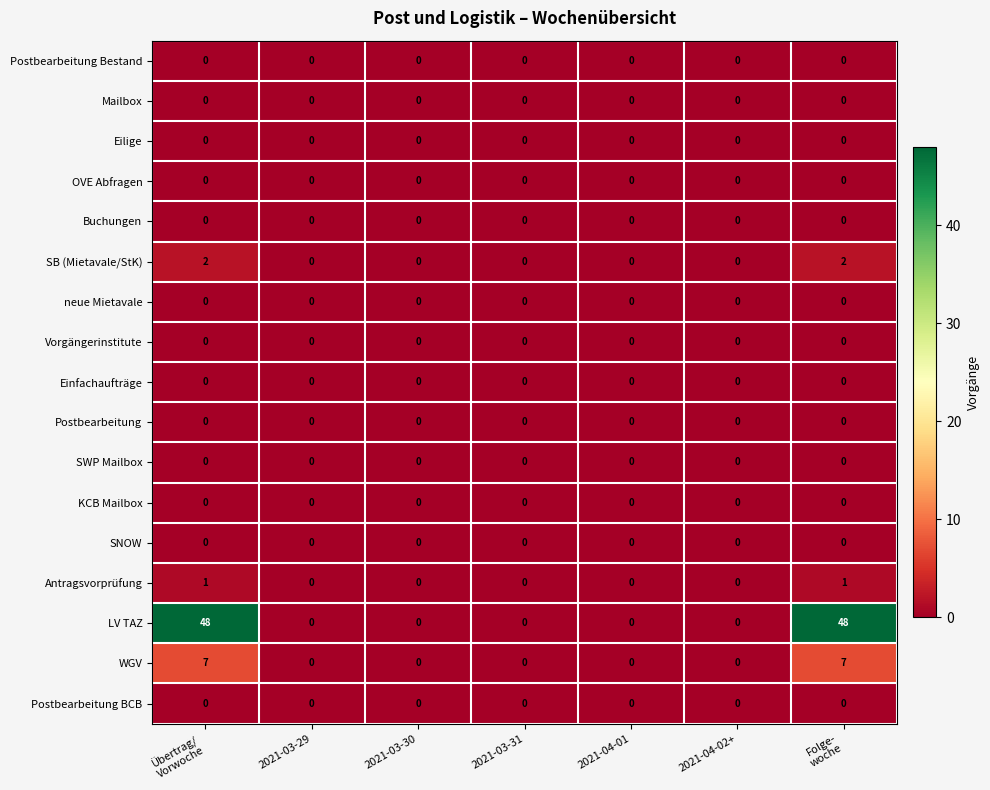

Which series has the largest total across all categories?

LV TAZ